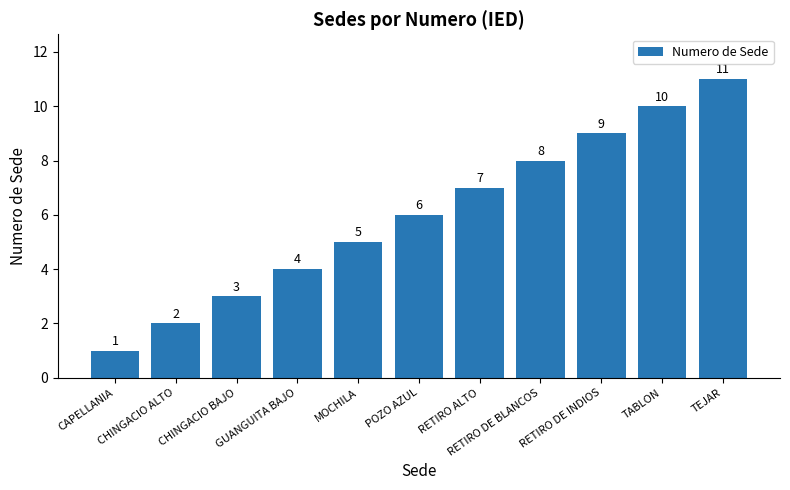

What is the greatest value displayed?

11